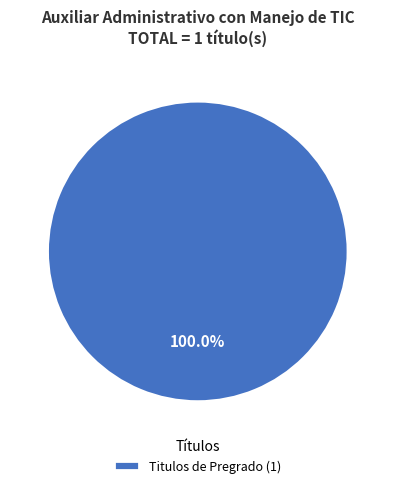

Does any single category account for the majority?

Yes